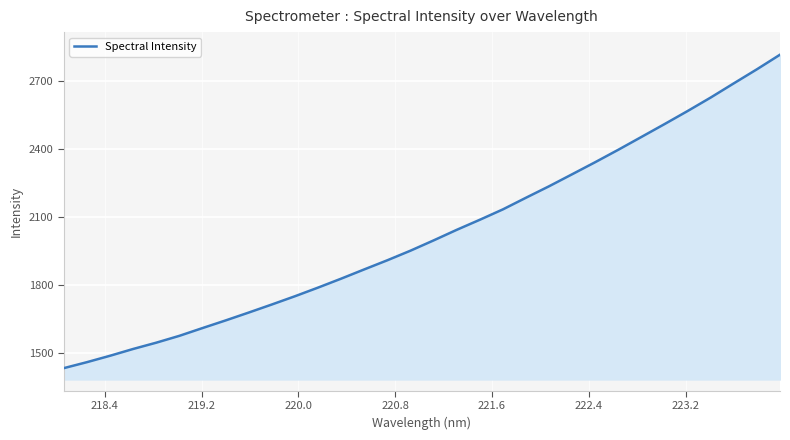

What is the smallest value displayed?

1430.8